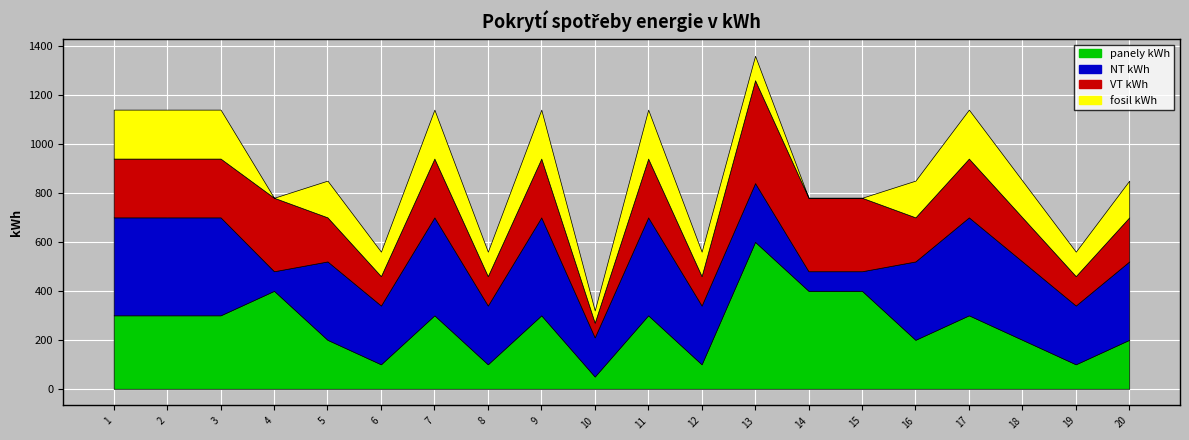

True or false: VT kWh and NT kWh cross at least once.

True